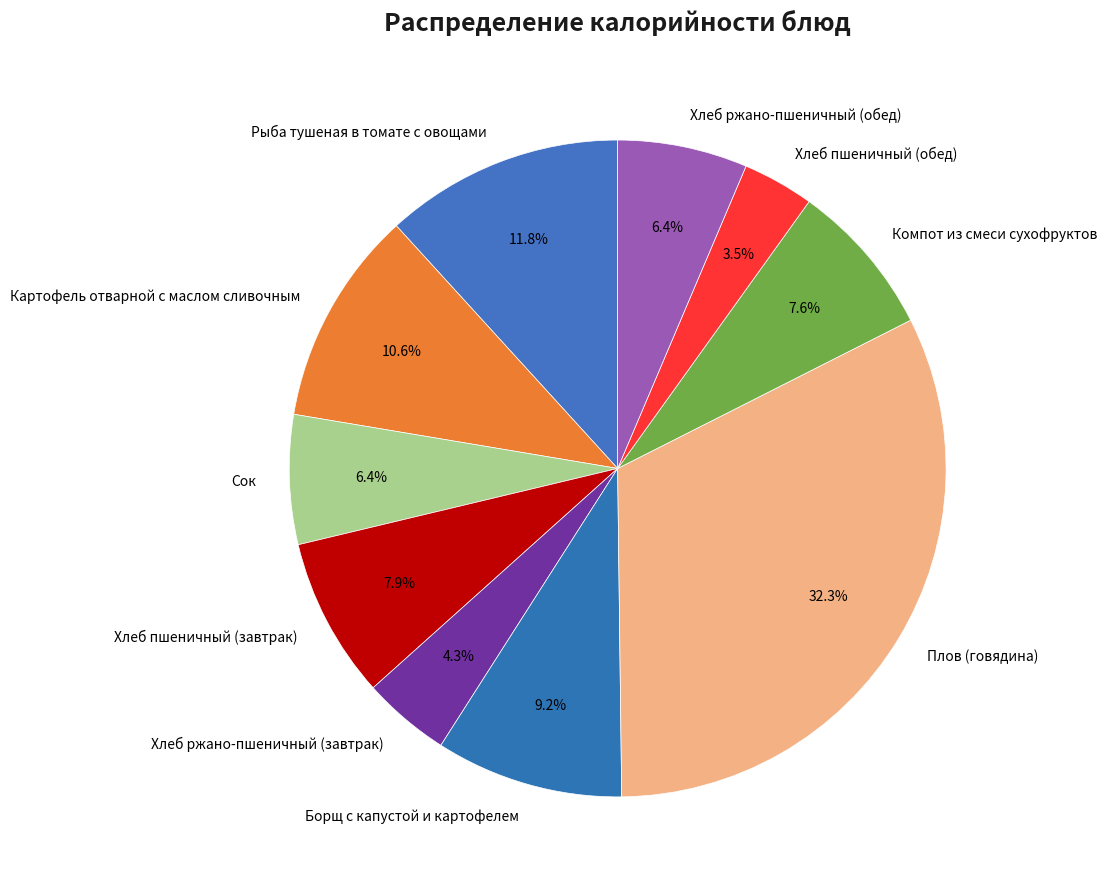

What percentage is the Рыба тушеная в томате с овощами slice, to the nearest percent?

12%